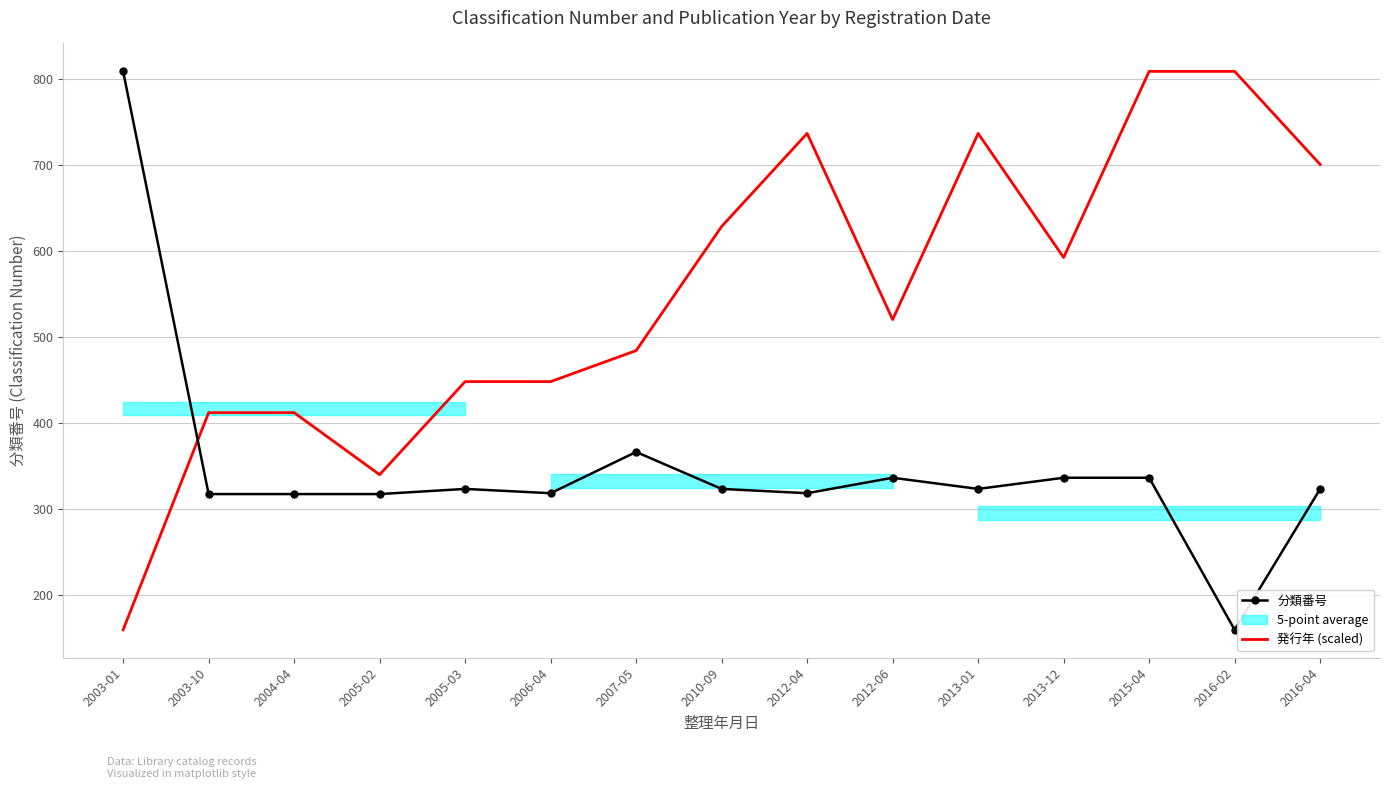

Reading right to left, what are all the values shown in this chart?

分類番号: 323.0	159.0	336.0	336.0	323.0	336.0	318.0	323.0	366.0	318.0	323.0	317.0	317.0	317.0	809.0
発行年 (scaled): 700.7	809.0	809.0	592.3	736.8	520.1	736.8	628.4	484.0	447.9	447.9	339.6	411.8	411.8	159.0